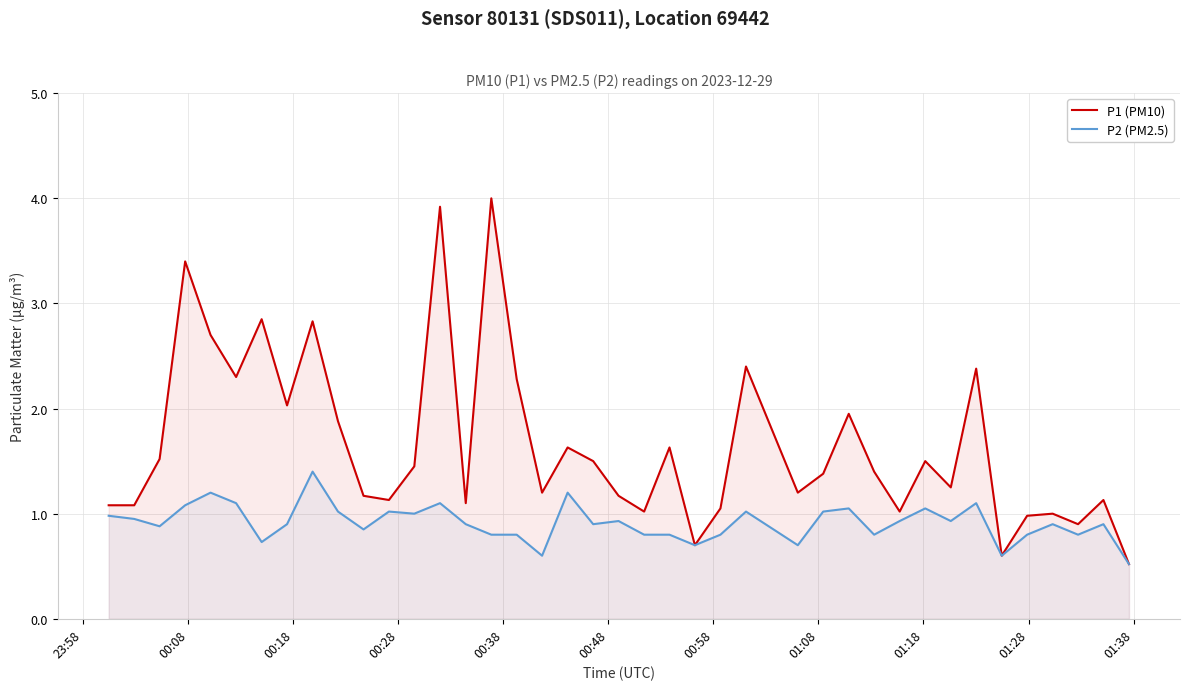

Which series has the widest spread of values?

P1 (PM10)